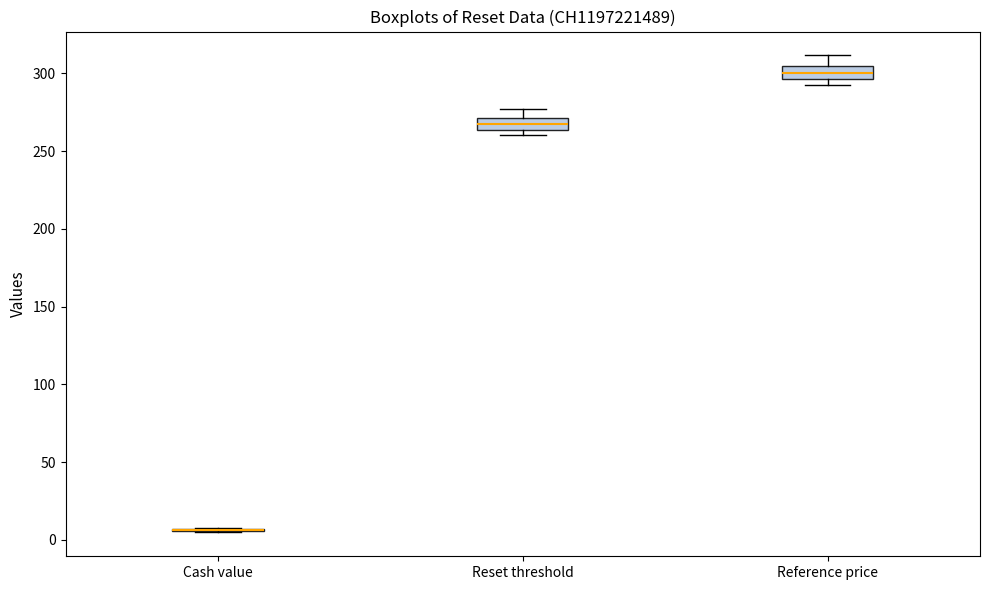

Reading left to right, read every box against the y-axis: the position of its median line, the range the box covers, and the ends of its whiskers. The values are not printed on the chart, so give them approximately, as read against the axis.

Cash value: box collapsed to a line at 5, whiskers 5 to 10
Reset threshold: median 265 (inside the box), box 265 to 270, whiskers 260 to 275
Reference price: median 300, box 295 to 305, whiskers 295 (just below the box's lower edge) to 310